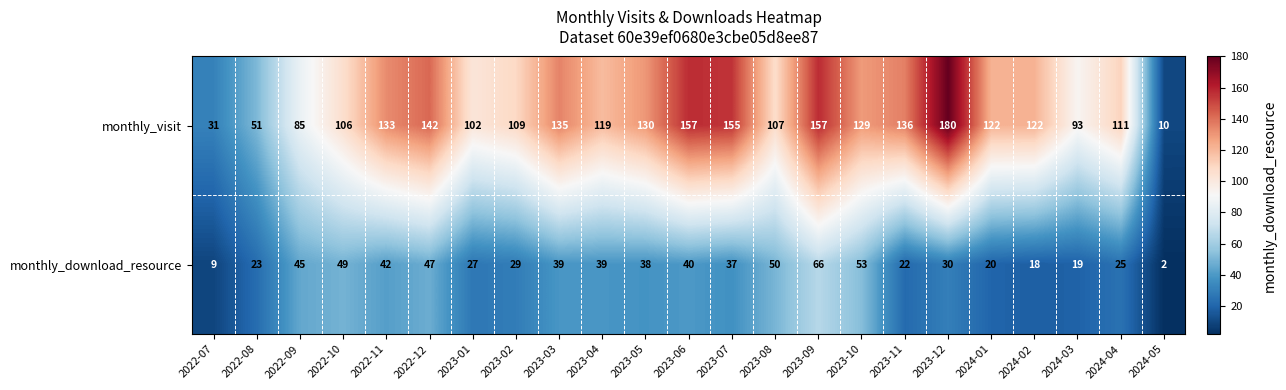

Which series has the largest range (max minus min)?

monthly_visit